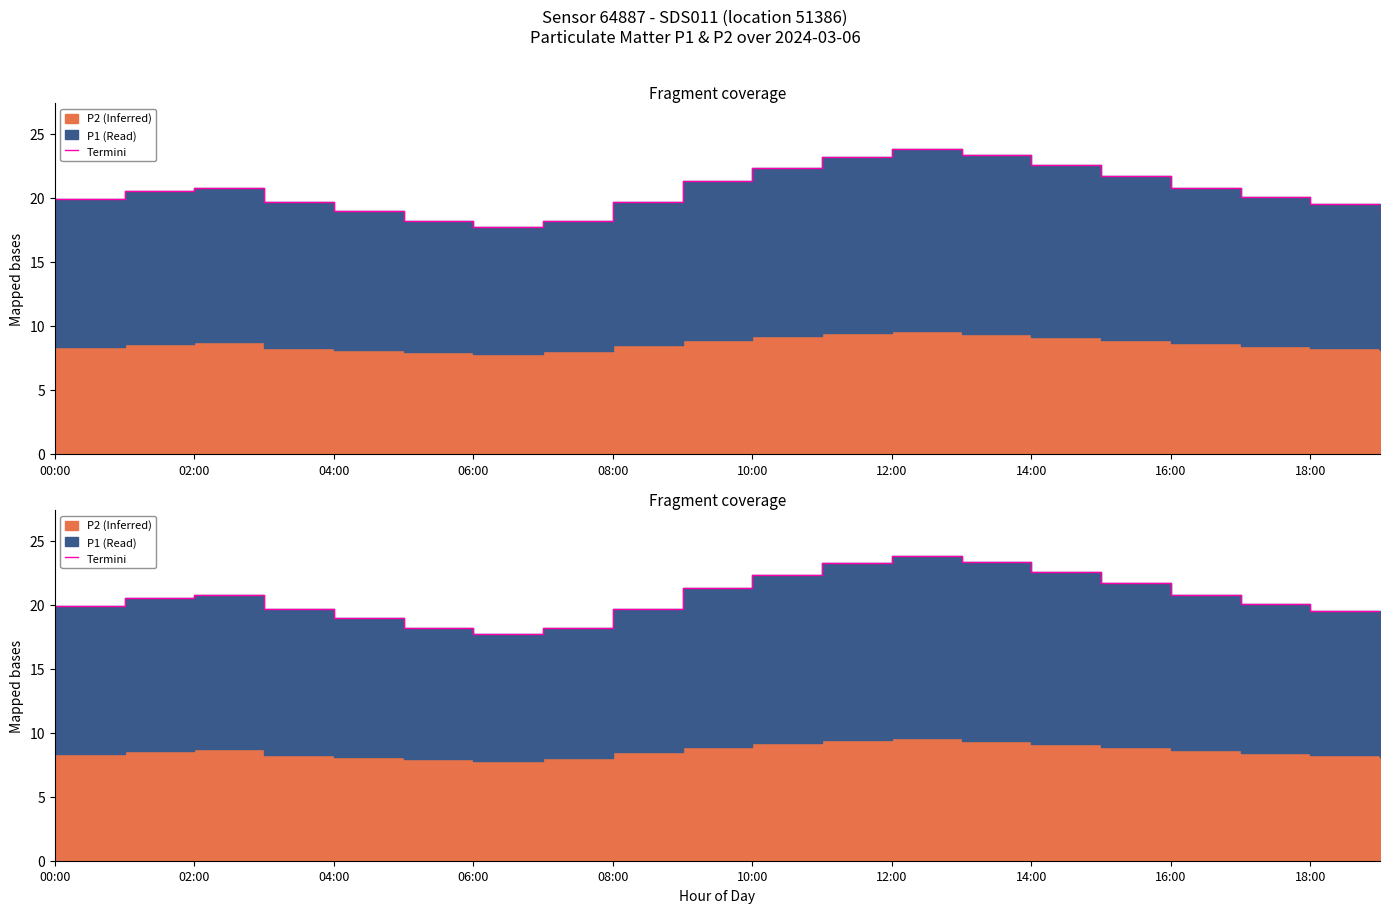

Is it true that the value at 19 is 19.0?

True